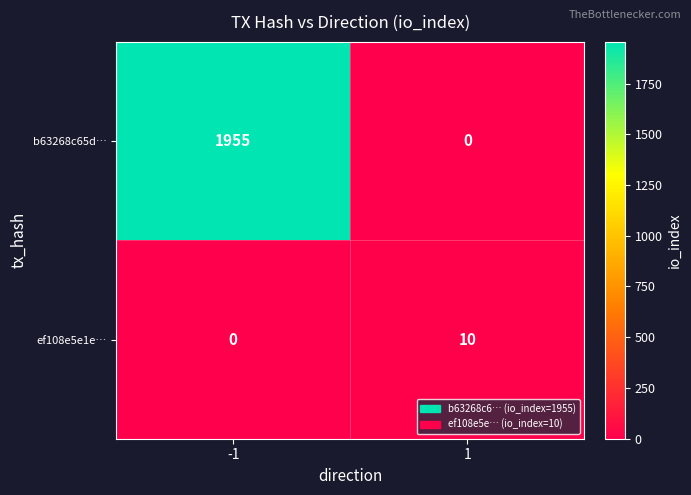

Reading right to left, what are all the values shown in this chart?

b63268c65d…: 0	1955
ef108e5e1e…: 10	0